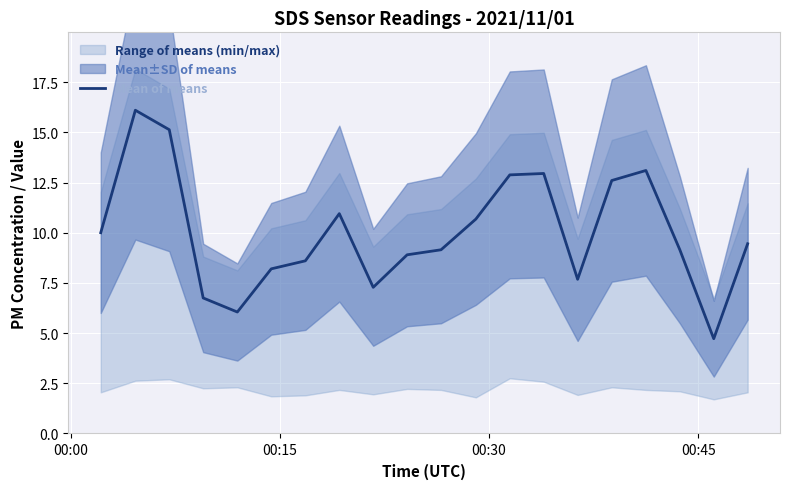

What is the lowest value of the Mean of means series?

4.7